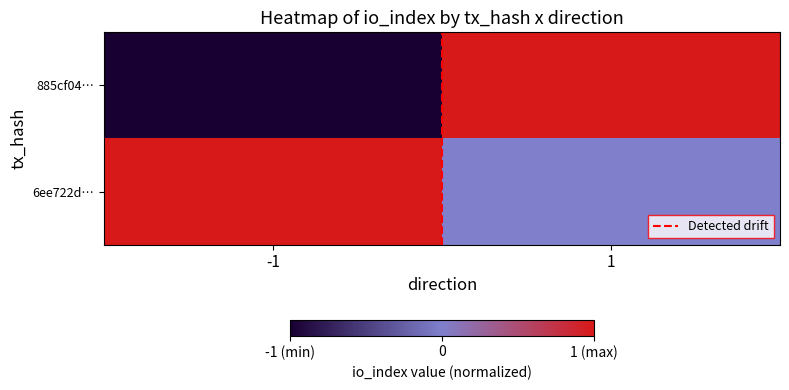

Which label corresponds to the smallest value in the chart?

-1